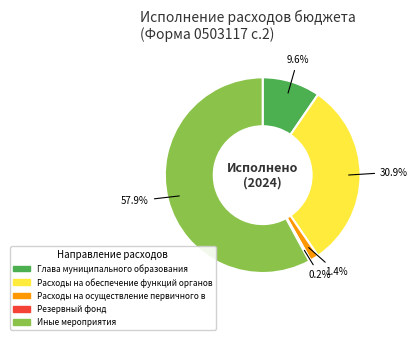

To the nearest percent, what percentage of the pie is Иные мероприятия?

58%